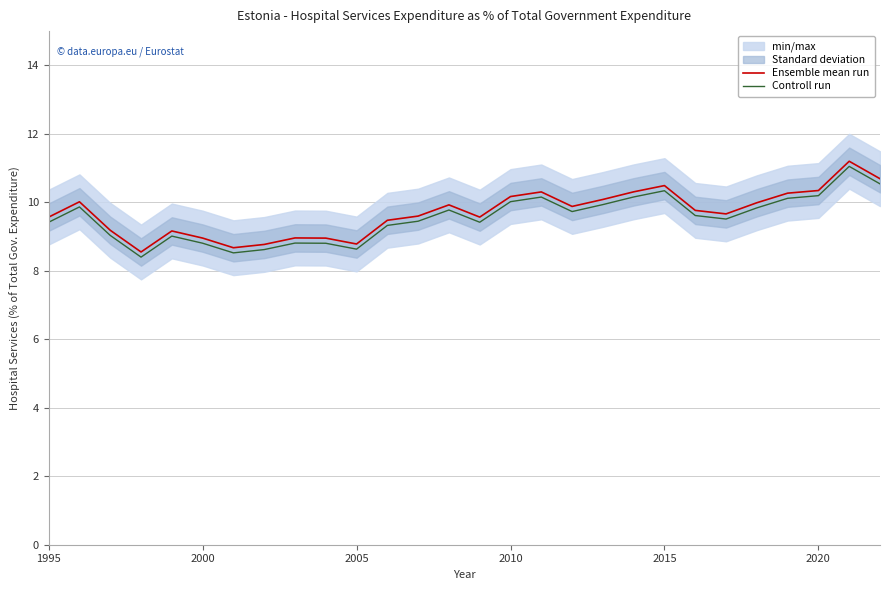

Is it true that Ensemble mean run equals 12.2 at 2005?

False